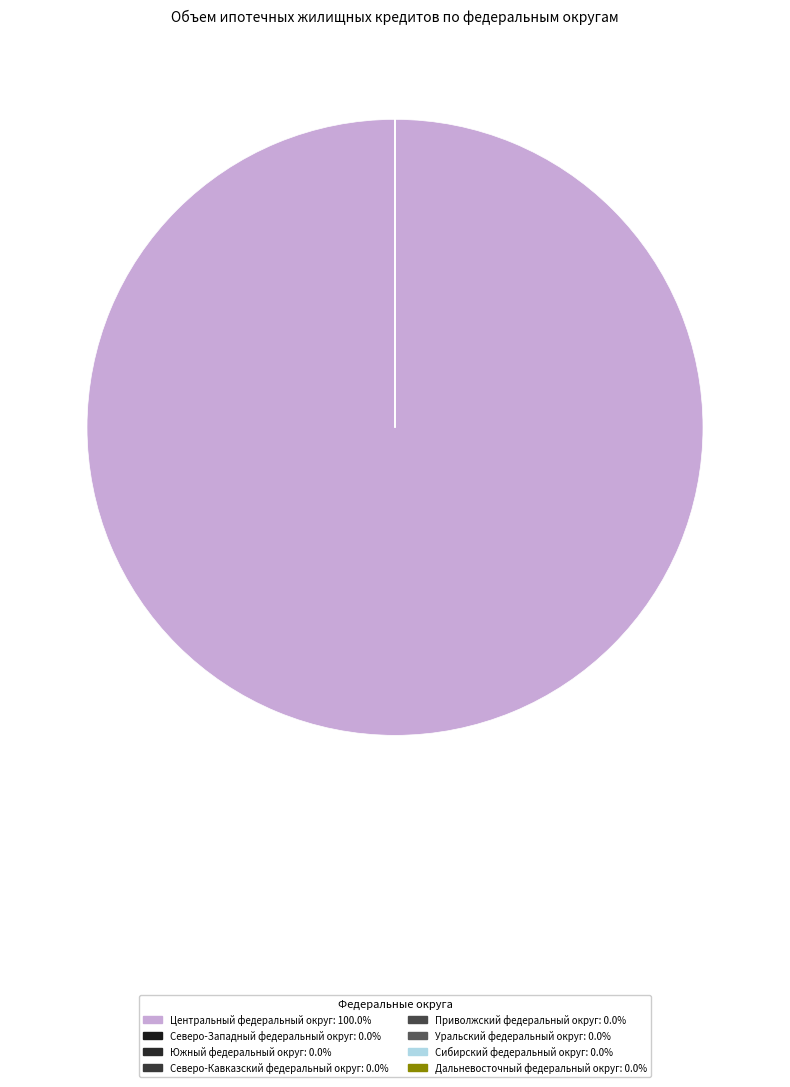

Which category has the biggest portion of the pie?

Центральный федеральный округ